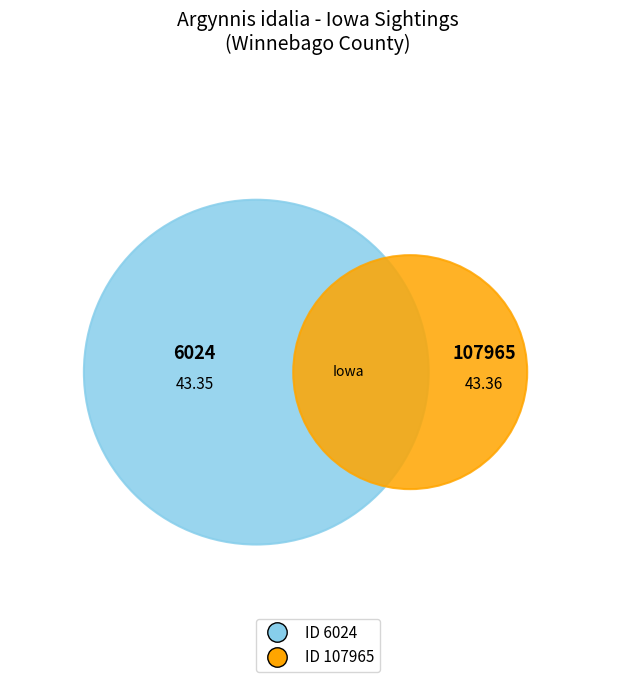

How many segments does this pie chart have?

2